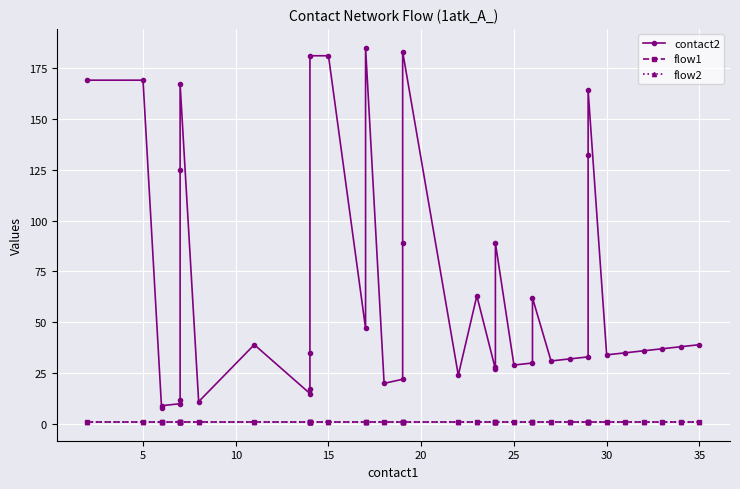

What are all the series names shown in the legend?

contact2, flow1, flow2